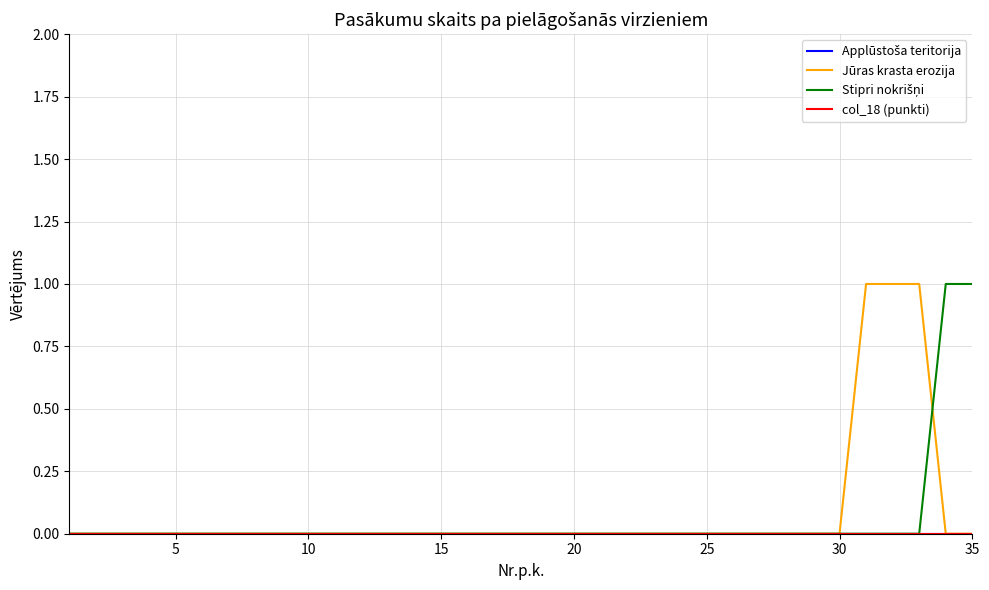

Does the chart display data point markers on the line(s)?

No